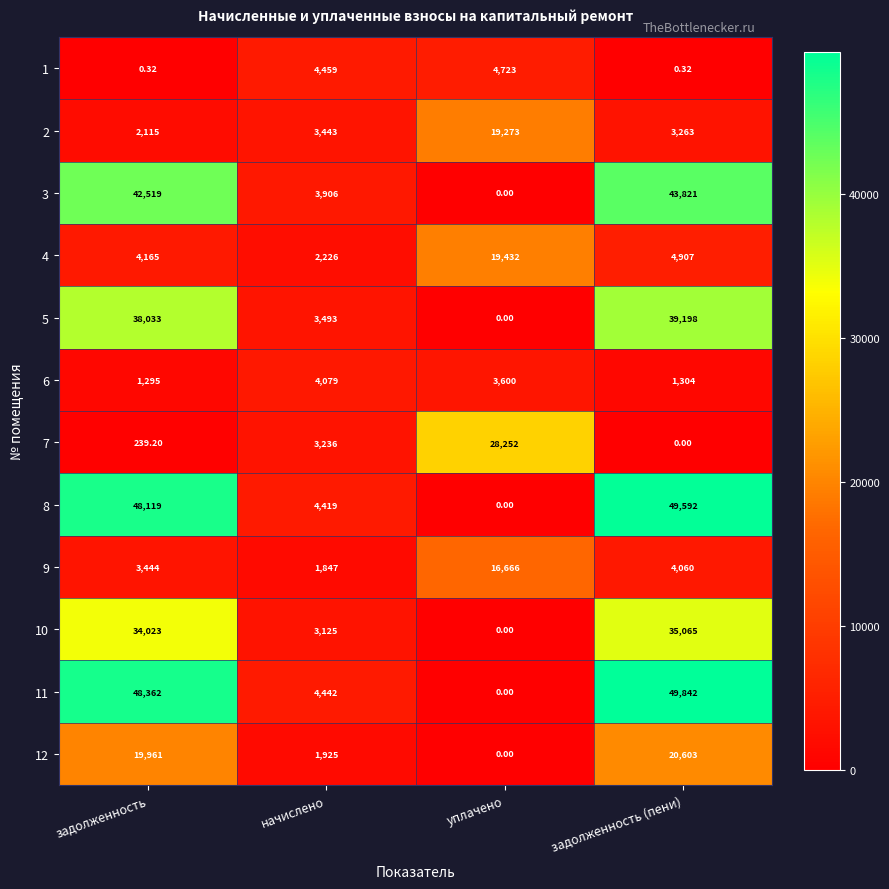

Which category has the highest value across all series?

задолженность (пени)